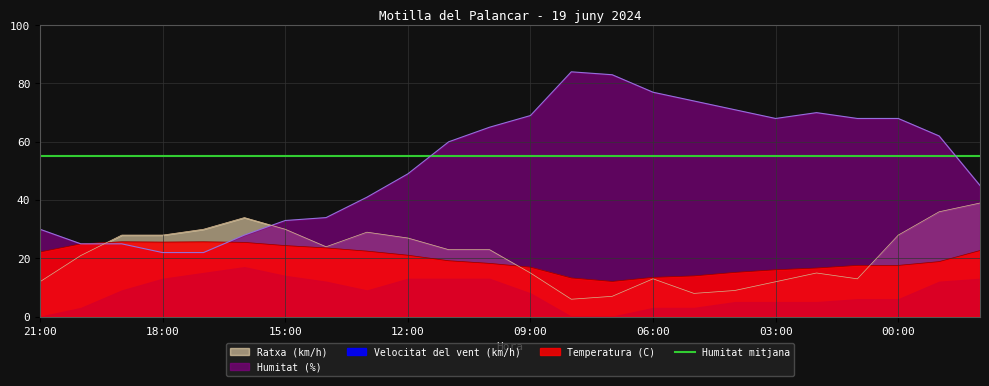

Between which two adjacent categories do Humitat (%) and Ratxa (km/h) first intersect?

20:00 and 19:00